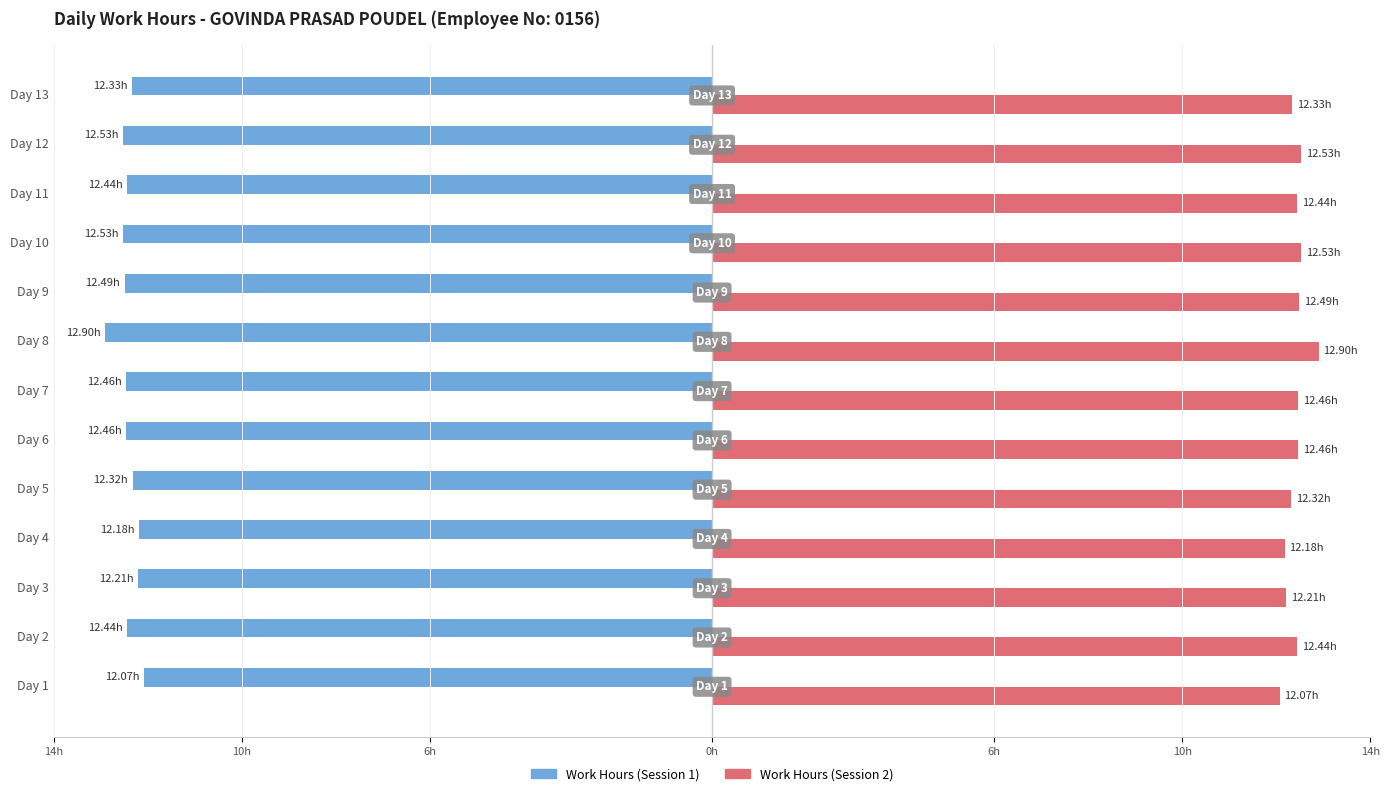

Which series has the largest total across all categories?

Work Hours (Session 2)